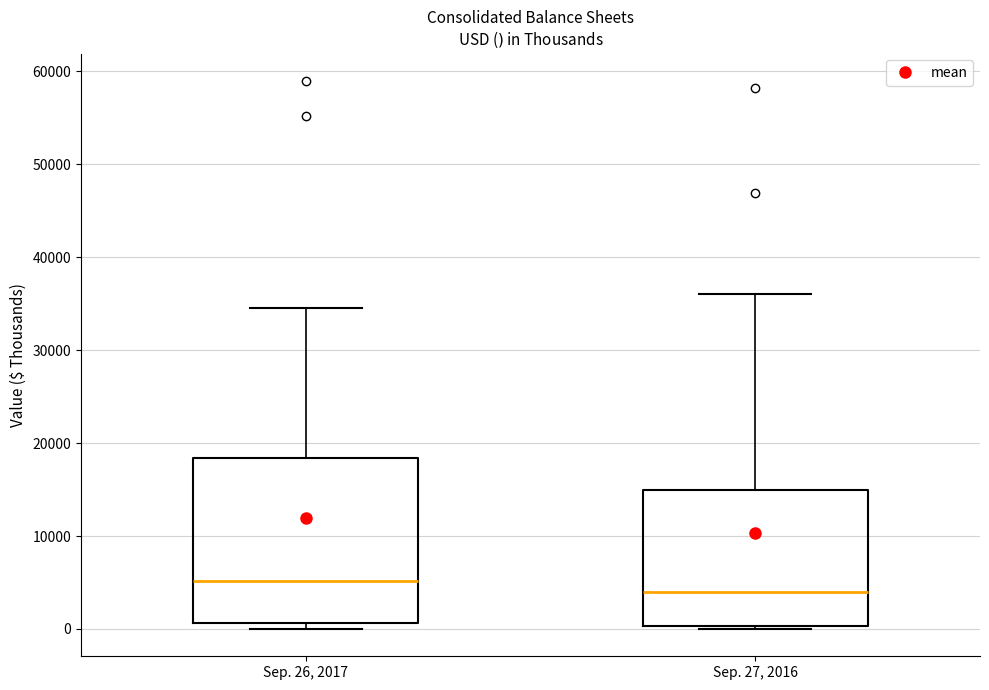

Reading left to right, transcribe this box plot: for each box, give where its median line is, the range the box spans, and where its two whiskers end, as read against the y-axis. The values are not printed on the chart, so give them approximately, as read against the axis.

Sep. 26, 2017: median 5000, box 1000 to 18000, whiskers 0 to 35000
Sep. 27, 2016: median 4000, box 0 to 15000, whiskers 0 (just below the box's lower edge) to 36000